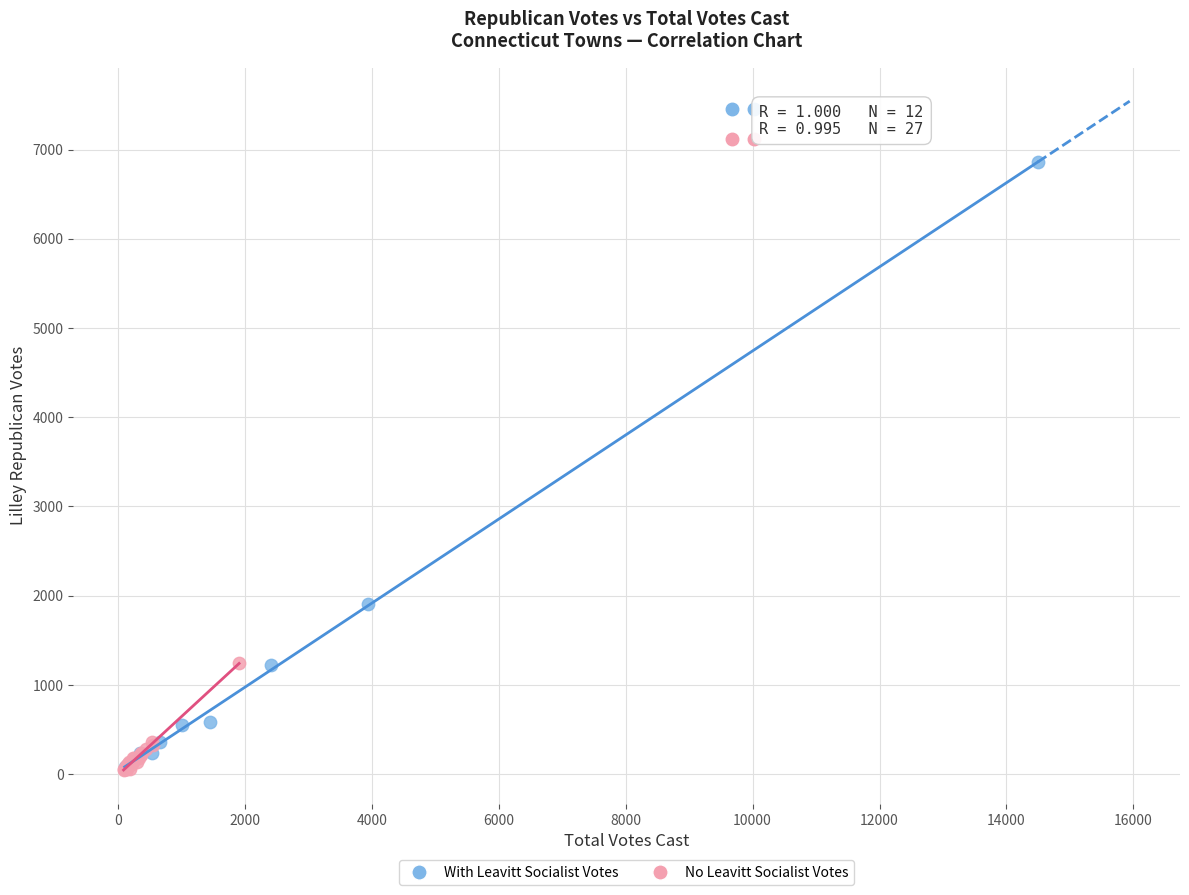

Which series reaches the maximum Y coordinate?

With Leavitt Socialist Votes